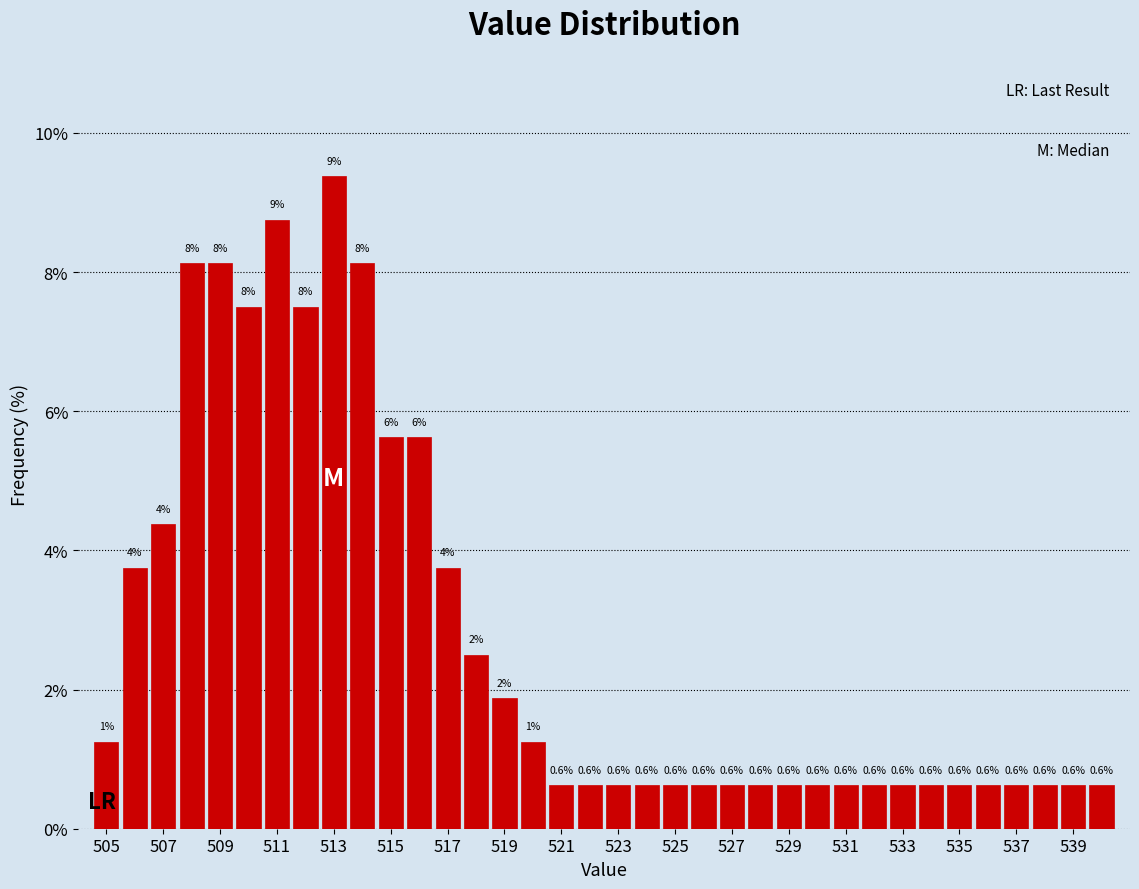

Over which range of the x-axis is the bar tallest?

512.5 to 513.5